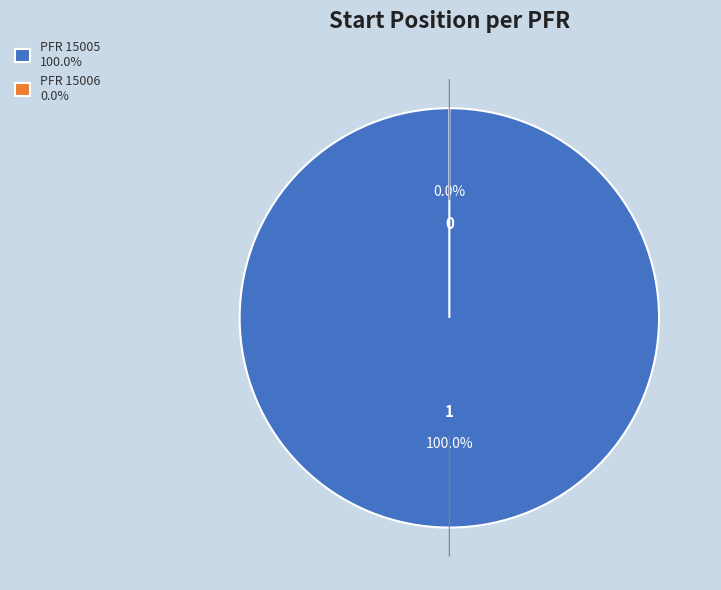

To the nearest percent, what portion does PFR 15005 represent?

100%